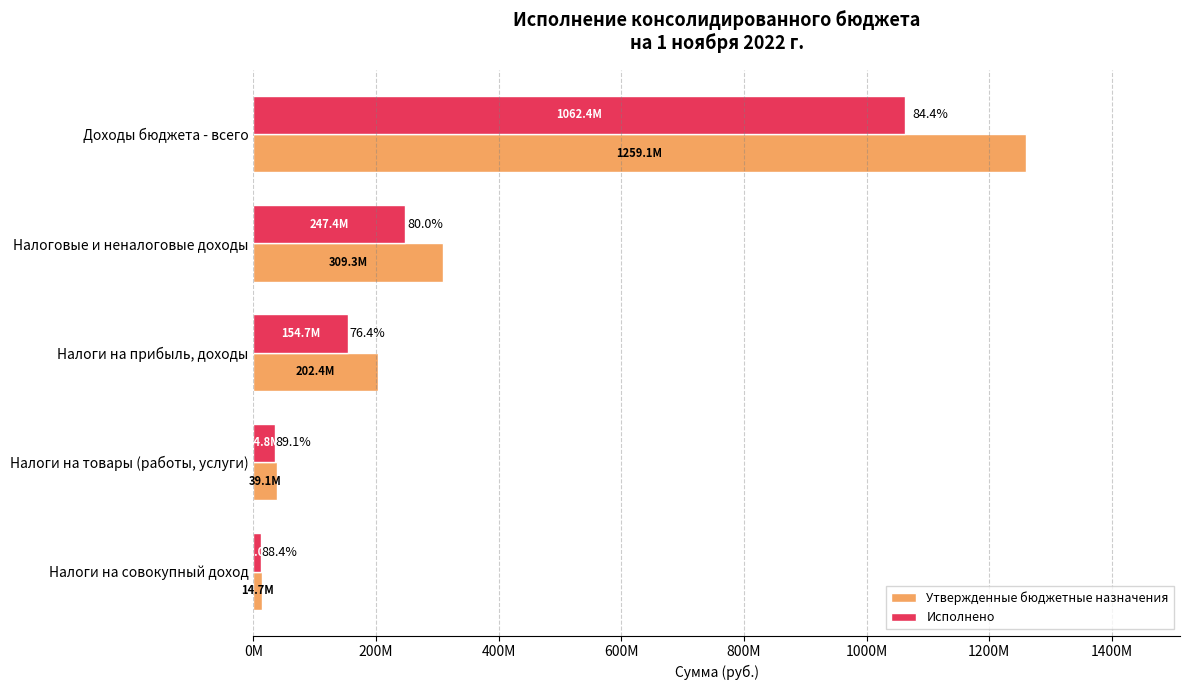

What are all the series names shown in the legend?

Утвержденные бюджетные назначения, Исполнено